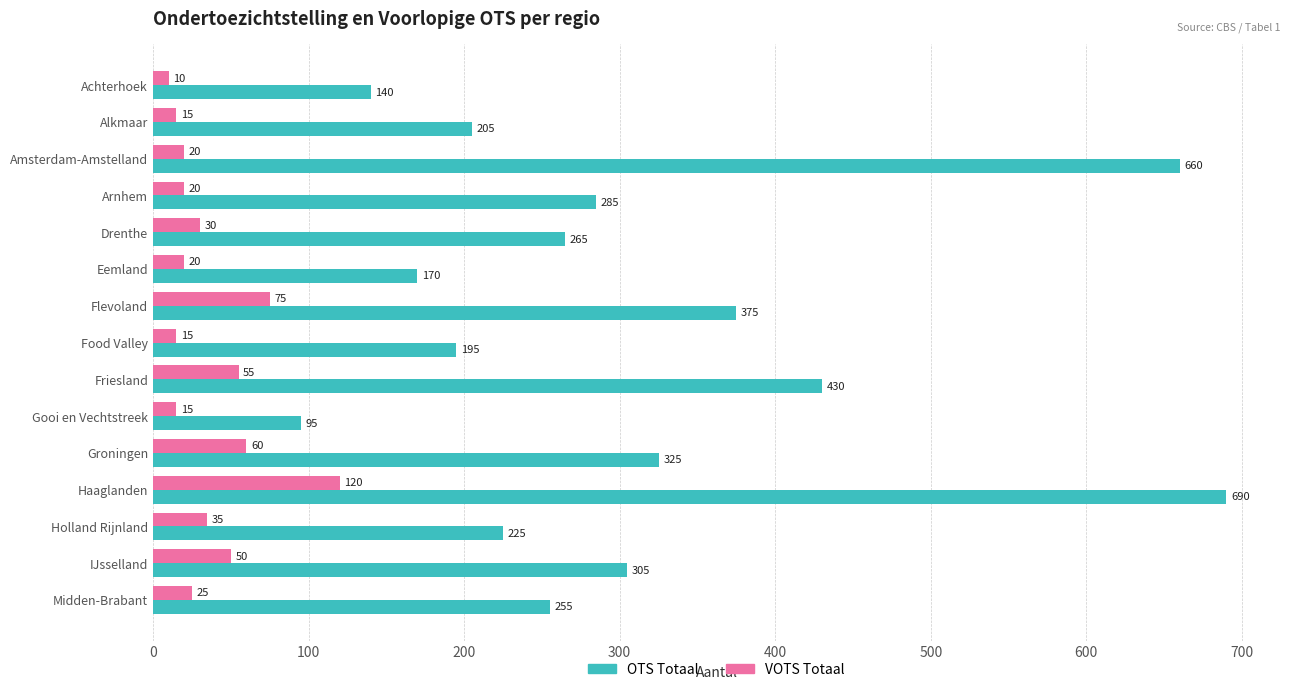

How many values in the VOTS Totaal series are below 25?

7